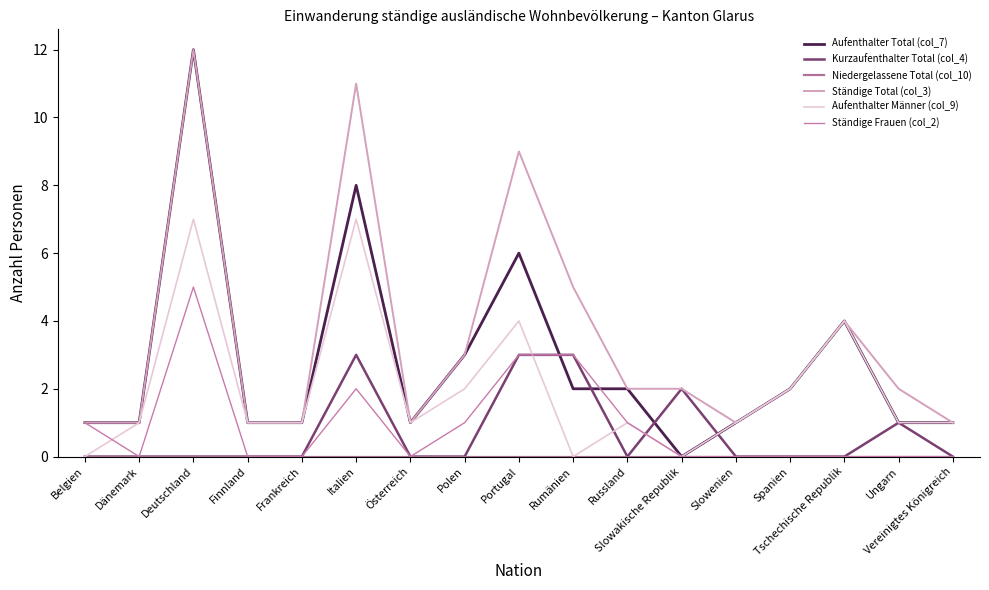

The Niedergelassene Total (col_10) series shows 0 at Portugal. True or false?

True